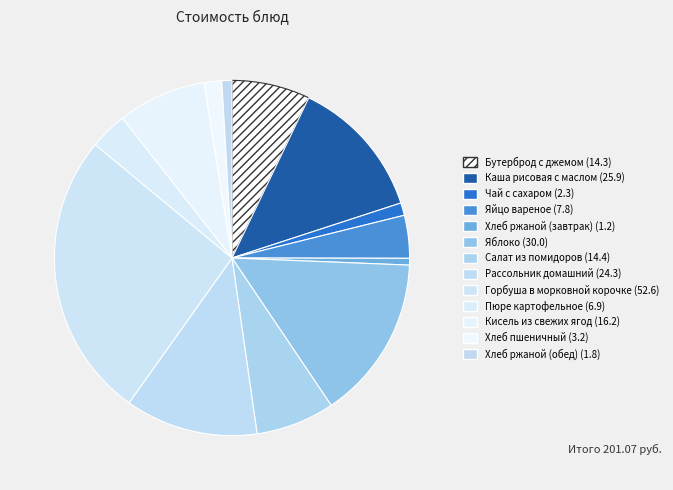

What percentage is NOT represented by Горбуша в морковной корочке?

73.8%